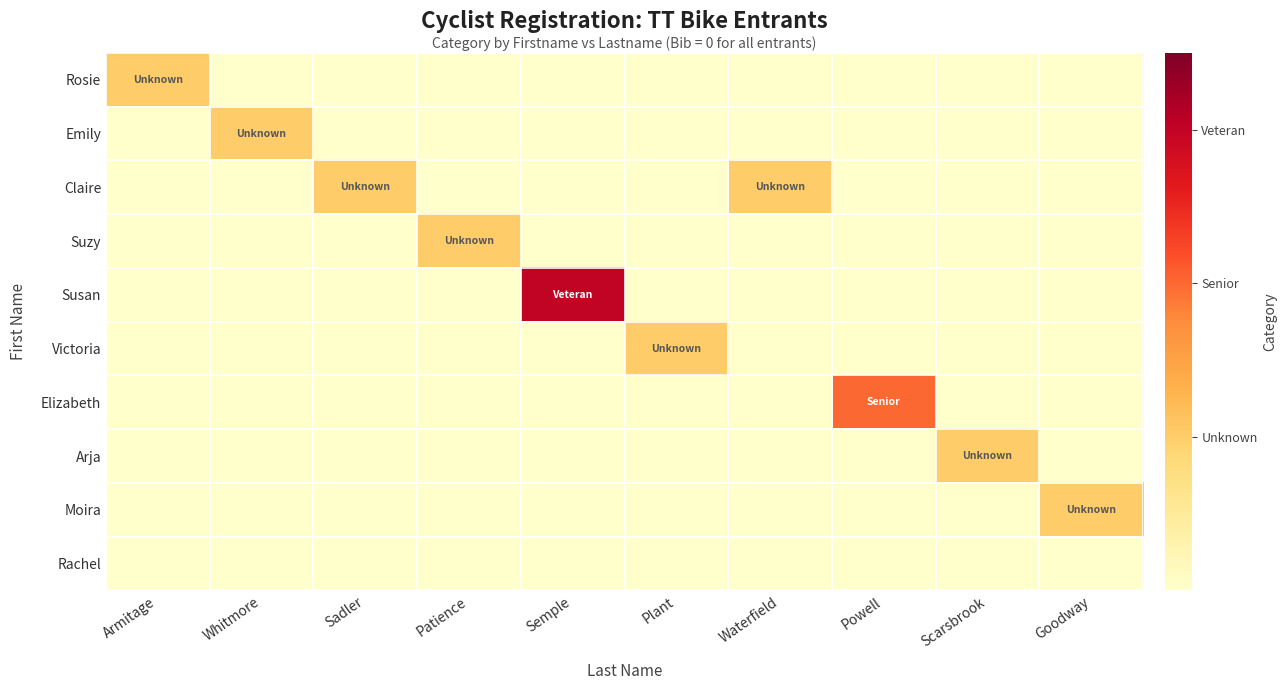

Reading left to right, extract all data points from this chart.

Rosie: Armitage=1	Whitmore=0	Sadler=0	Patience=0	Semple=0	Plant=0	Waterfield=0	Powell=0	Scarsbrook=0	Goodway=0
Emily: Armitage=0	Whitmore=1	Sadler=0	Patience=0	Semple=0	Plant=0	Waterfield=0	Powell=0	Scarsbrook=0	Goodway=0
Claire: Armitage=0	Whitmore=0	Sadler=1	Patience=0	Semple=0	Plant=0	Waterfield=1	Powell=0	Scarsbrook=0	Goodway=0
Suzy: Armitage=0	Whitmore=0	Sadler=0	Patience=1	Semple=0	Plant=0	Waterfield=0	Powell=0	Scarsbrook=0	Goodway=0
Susan: Armitage=0	Whitmore=0	Sadler=0	Patience=0	Semple=3	Plant=0	Waterfield=0	Powell=0	Scarsbrook=0	Goodway=0
Victoria: Armitage=0	Whitmore=0	Sadler=0	Patience=0	Semple=0	Plant=1	Waterfield=0	Powell=0	Scarsbrook=0	Goodway=0
Elizabeth: Armitage=0	Whitmore=0	Sadler=0	Patience=0	Semple=0	Plant=0	Waterfield=0	Powell=2	Scarsbrook=0	Goodway=0
Arja: Armitage=0	Whitmore=0	Sadler=0	Patience=0	Semple=0	Plant=0	Waterfield=0	Powell=0	Scarsbrook=1	Goodway=0
Moira: Armitage=0	Whitmore=0	Sadler=0	Patience=0	Semple=0	Plant=0	Waterfield=0	Powell=0	Scarsbrook=0	Goodway=1
Rachel: Armitage=0	Whitmore=0	Sadler=0	Patience=0	Semple=0	Plant=0	Waterfield=0	Powell=0	Scarsbrook=0	Goodway=0